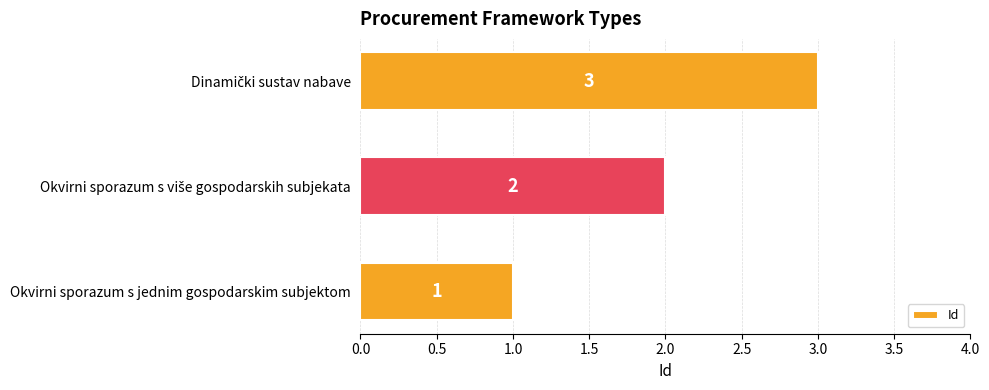

What is the greatest value displayed?

3